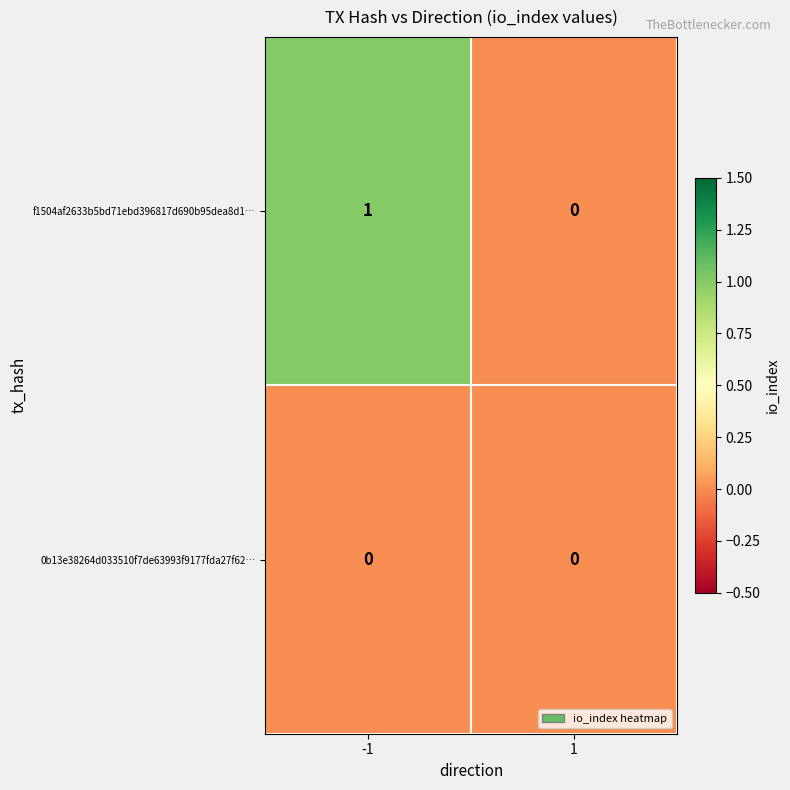

Which category has the highest value across all series?

-1